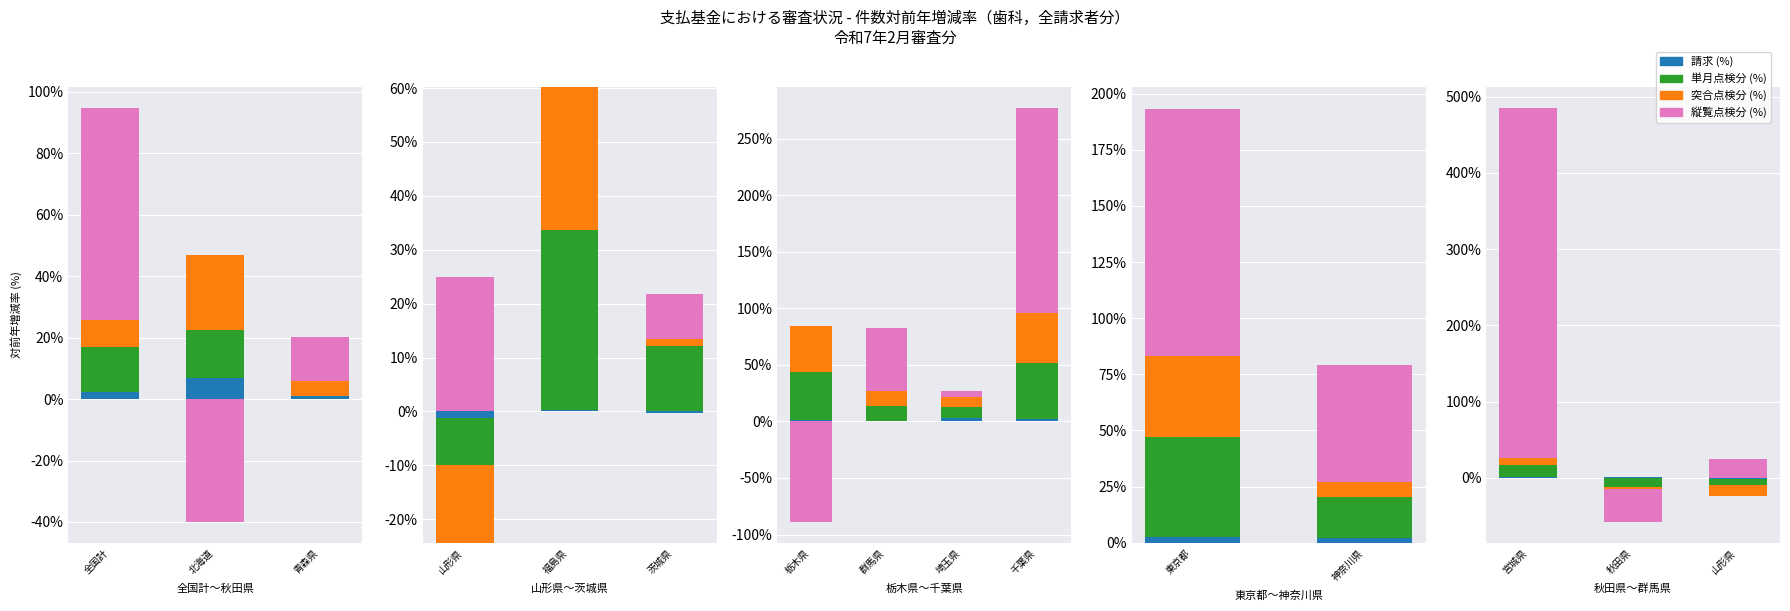

At how many categories does at least one series exceed 1?

3